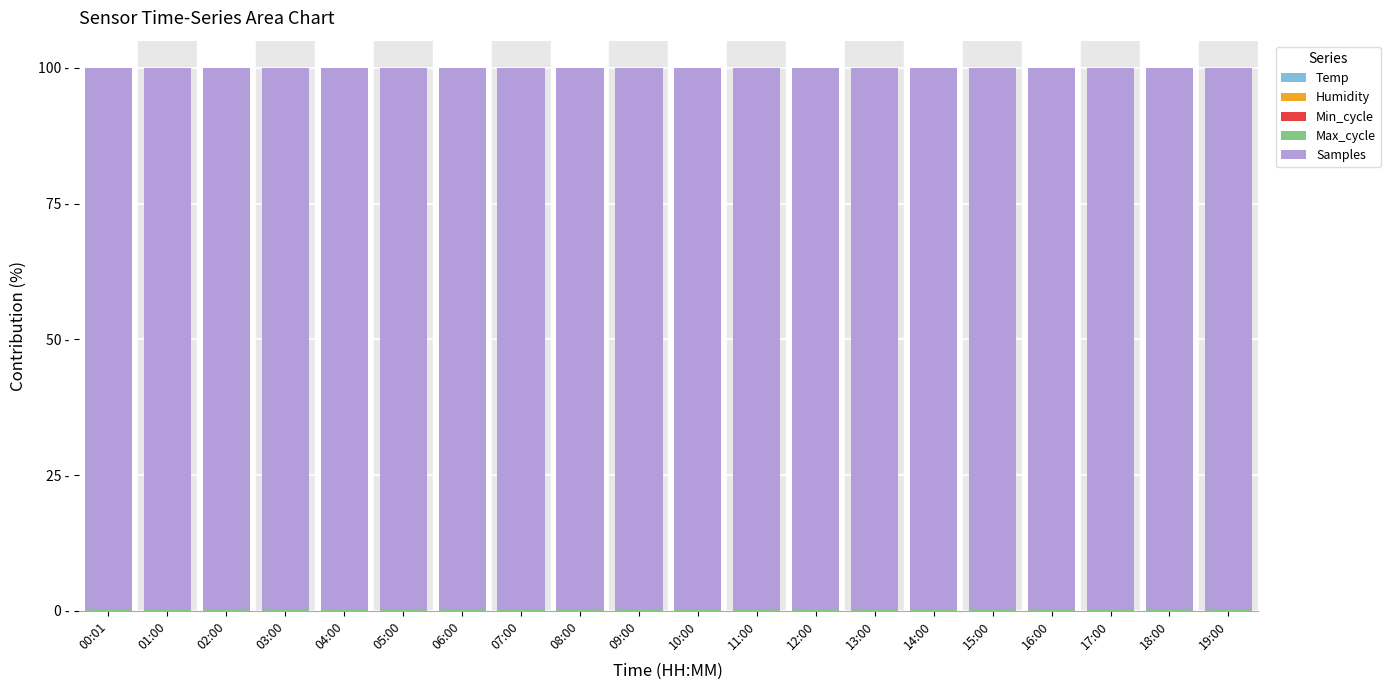

What is the label of the 2nd bar from the left?

01:00